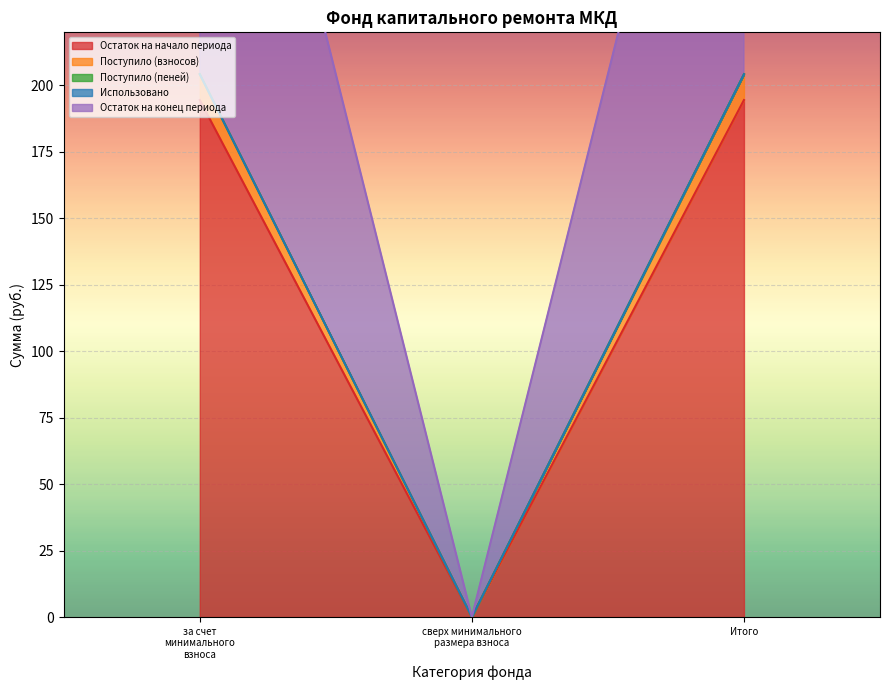

What is the label of the 1st point from the right?

Итого